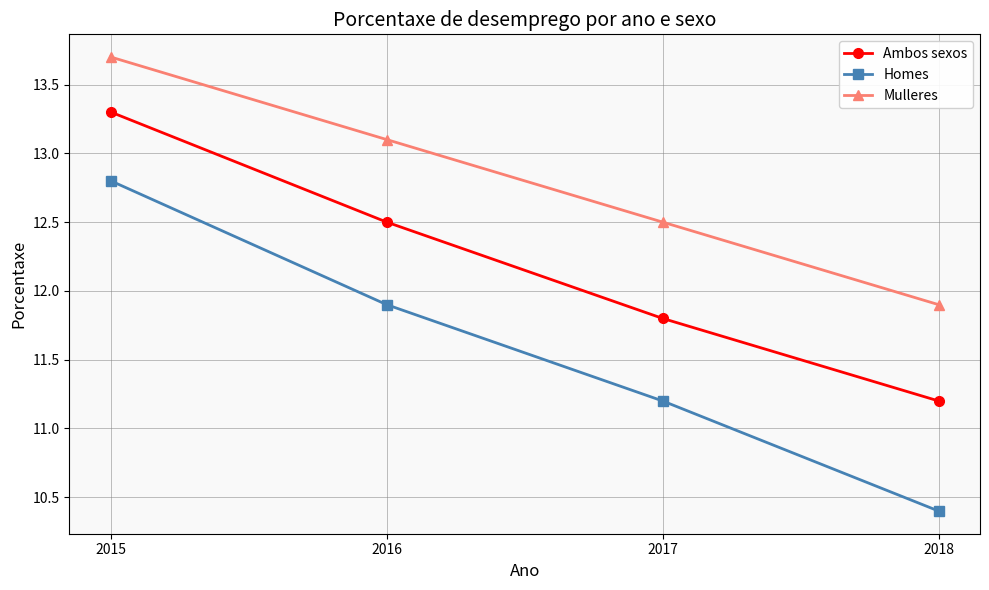

True or false: Homes and Ambos sexos cross at least once.

False